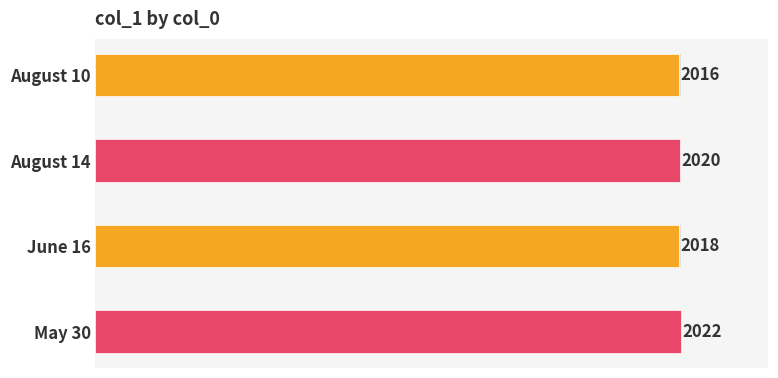

What is the greatest value displayed?

2022